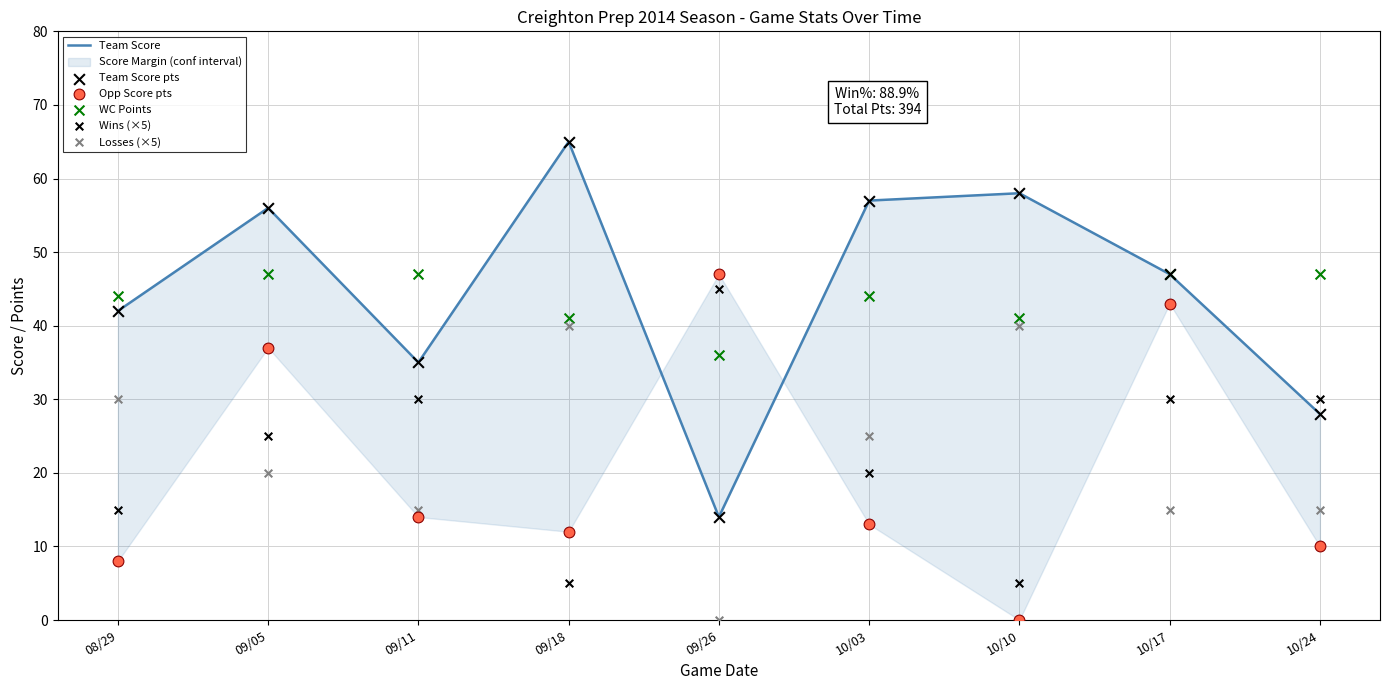

Which series has the largest total across all categories?

Team Score